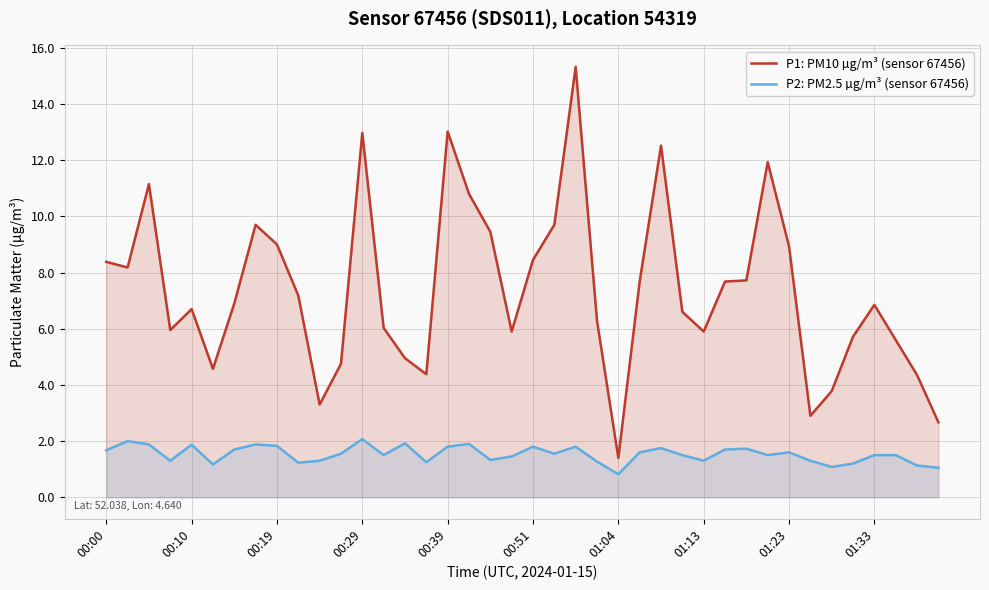

Does the chart display data point markers on the line(s)?

No